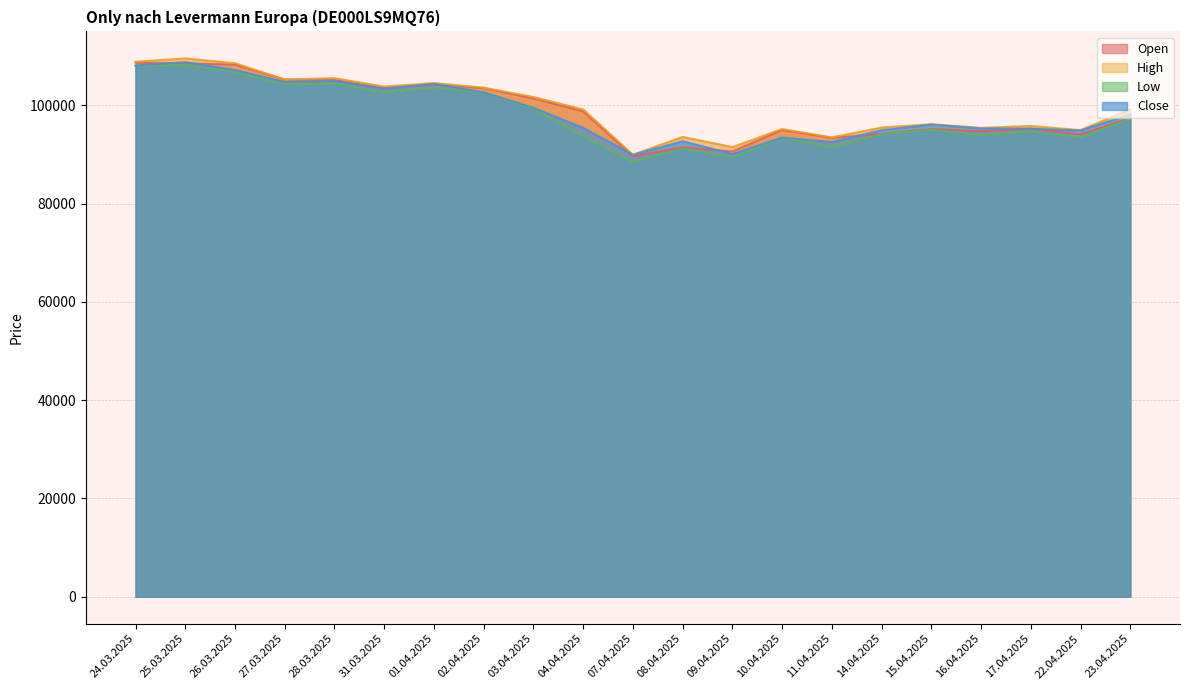

List the labels in order of Open value, largest first.

24.03.2025, 25.03.2025, 26.03.2025, 27.03.2025, 28.03.2025, 01.04.2025, 31.03.2025, 02.04.2025, 03.04.2025, 04.04.2025, 23.04.2025, 17.04.2025, 15.04.2025, 10.04.2025, 16.04.2025, 14.04.2025, 22.04.2025, 11.04.2025, 08.04.2025, 09.04.2025, 07.04.2025